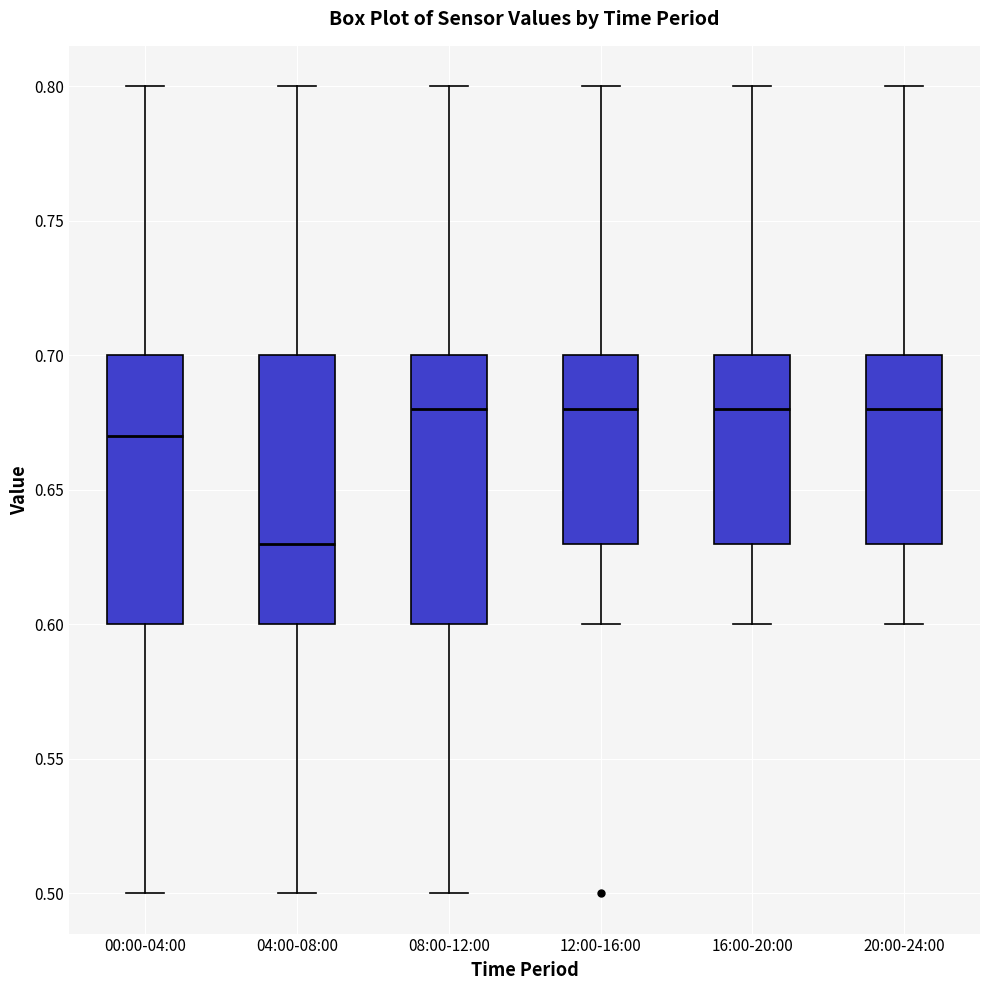

Where does the upper whisker of the box for 16:00-20:00 end on the y-axis? The values are not printed on the chart, so give them approximately, as read against the axis.

0.80